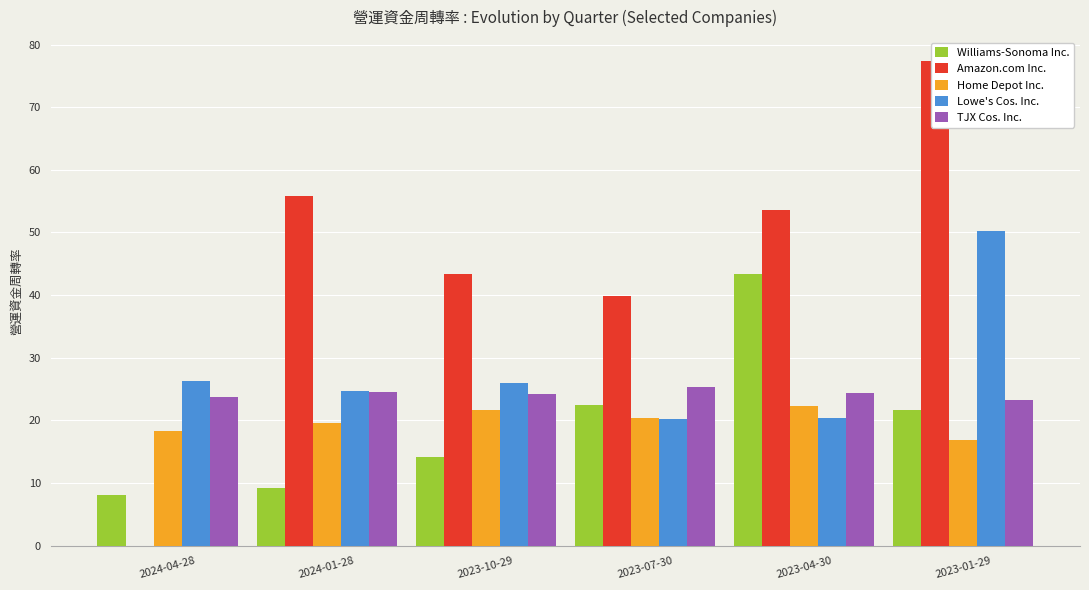

The value of Home Depot Inc. at 2024-01-28 is 19.7. True or false?

True